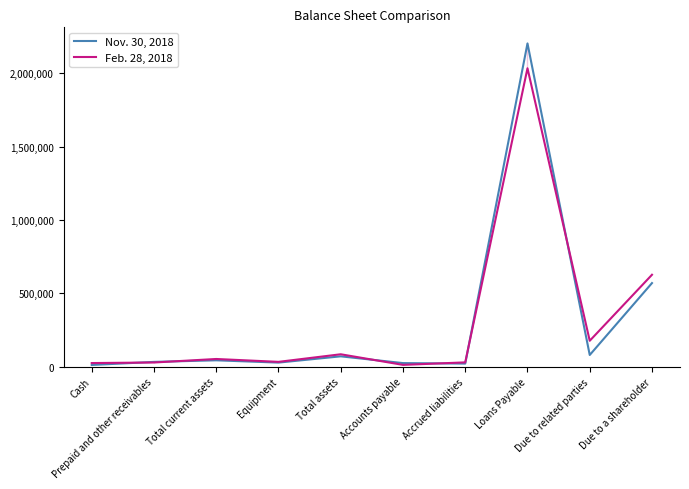

What is the maximum value shown in the chart?

2204153